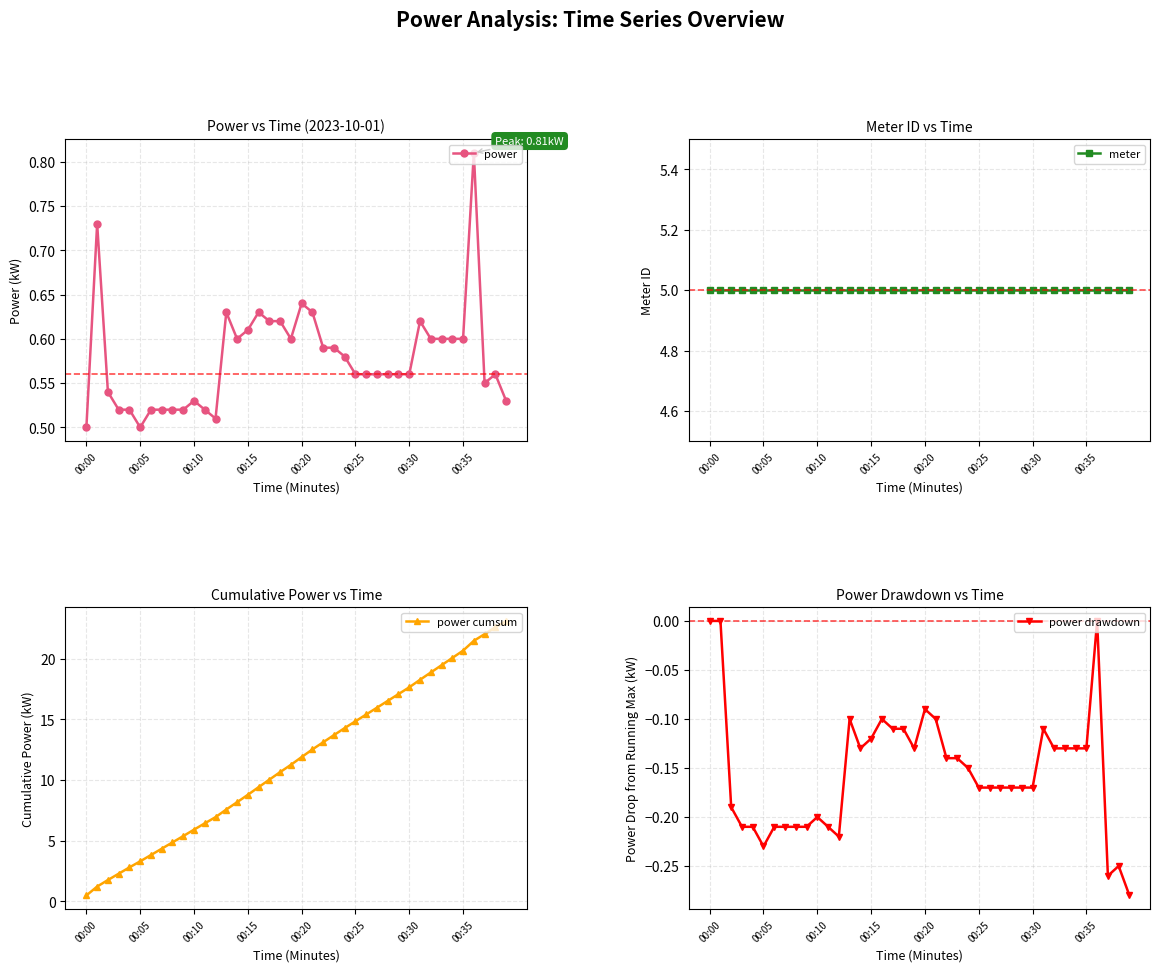

How many power values are between 0 and 1?

40